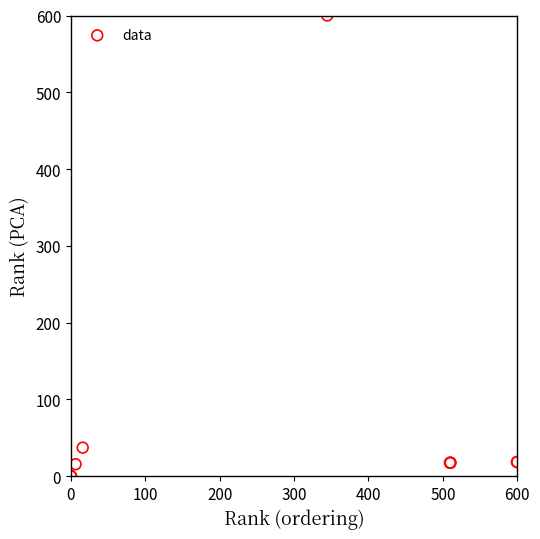

What Y value in the scatter plot is closest to 300?

37.1